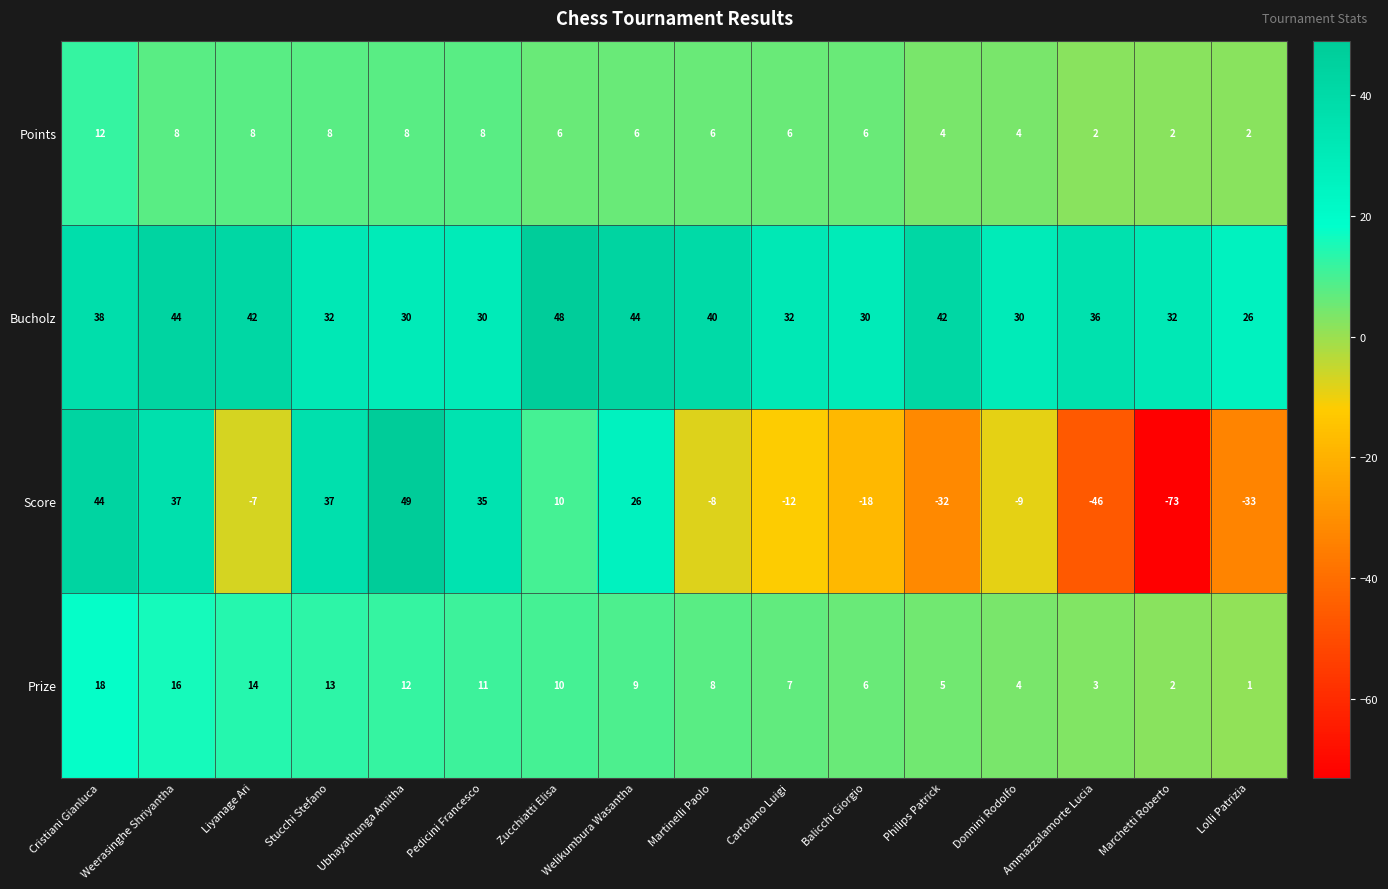

What is the minimum value shown in the chart?

-73